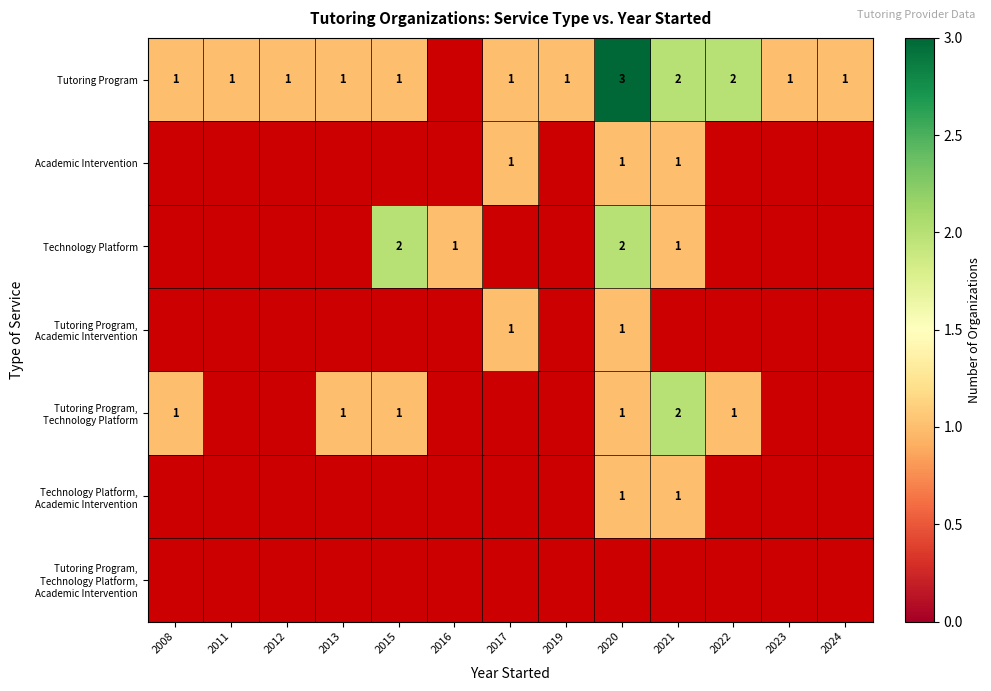

The Tutoring Program series shows 1.7 at 2017. True or false?

False